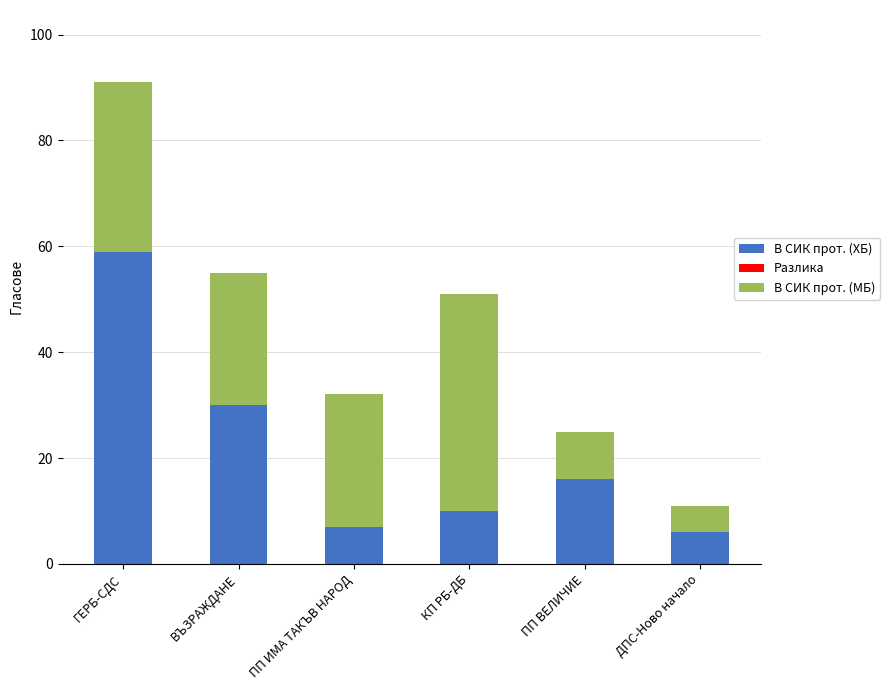

What is the total value across all series at ГЕРБ-СДС?

91